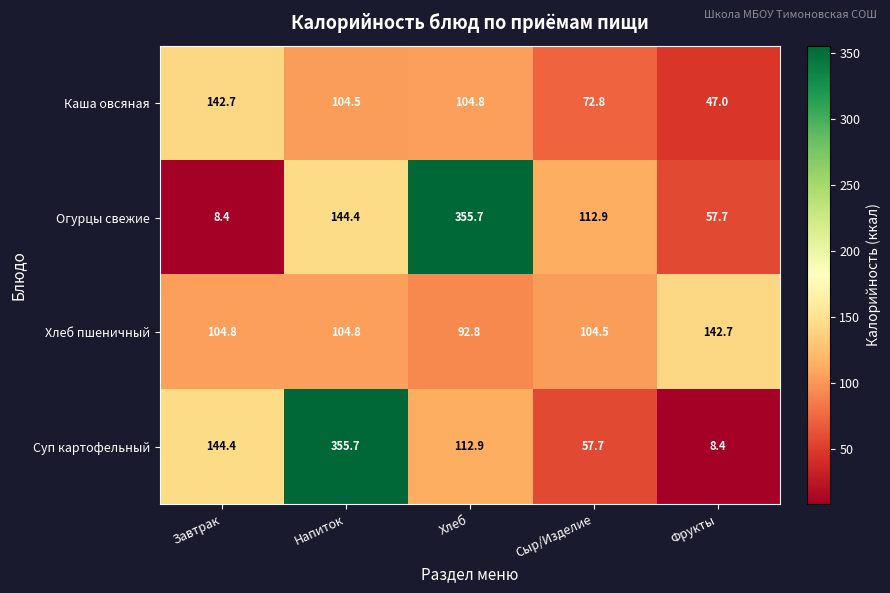

True or false: Каша овсяная has a value of 142.7 at Завтрак.

True